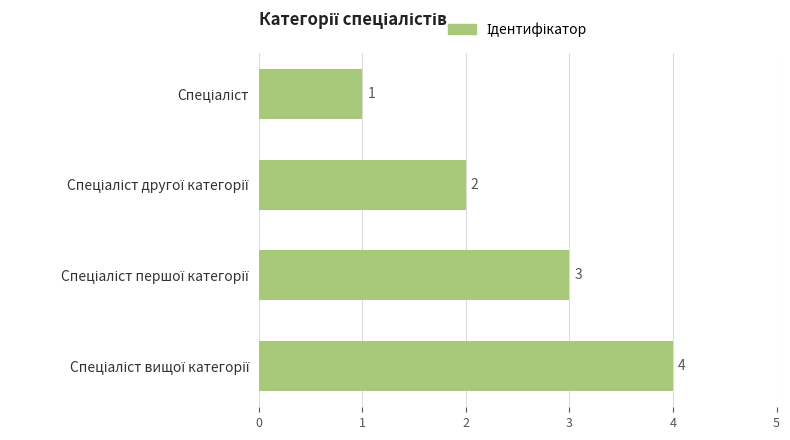

What is the difference between the second highest and minimum values?

2